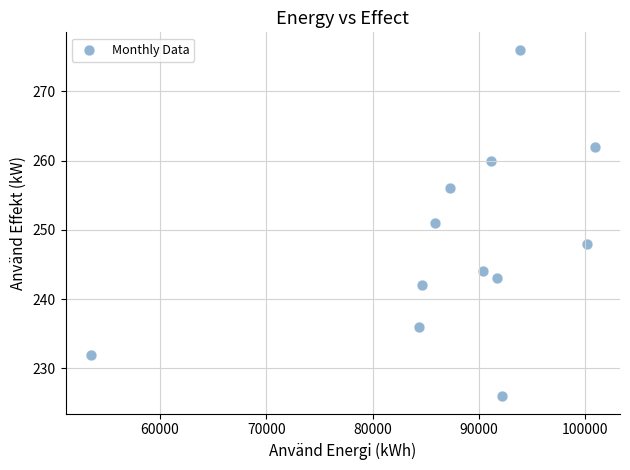

What is the average X value?

87996